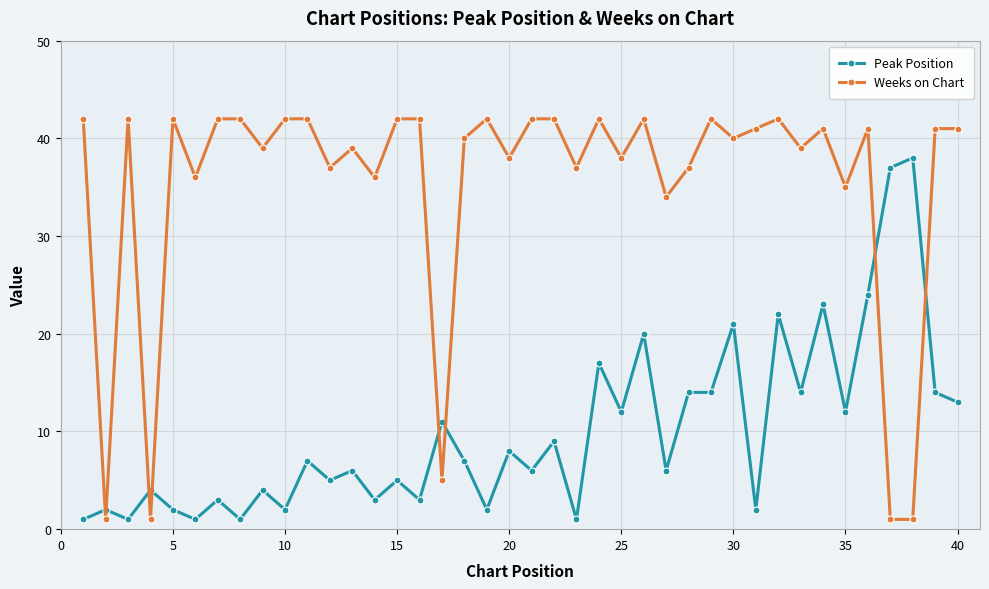

Does the chart display data point markers on the line(s)?

Yes